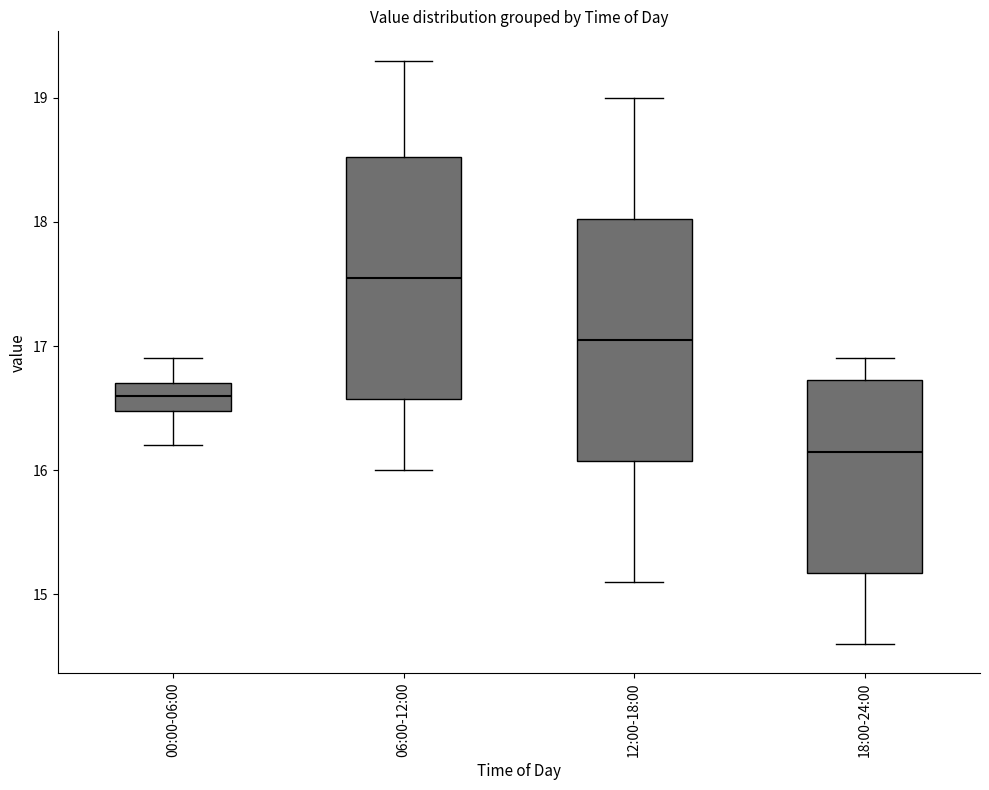

Which box's median line is the highest?

06:00-12:00